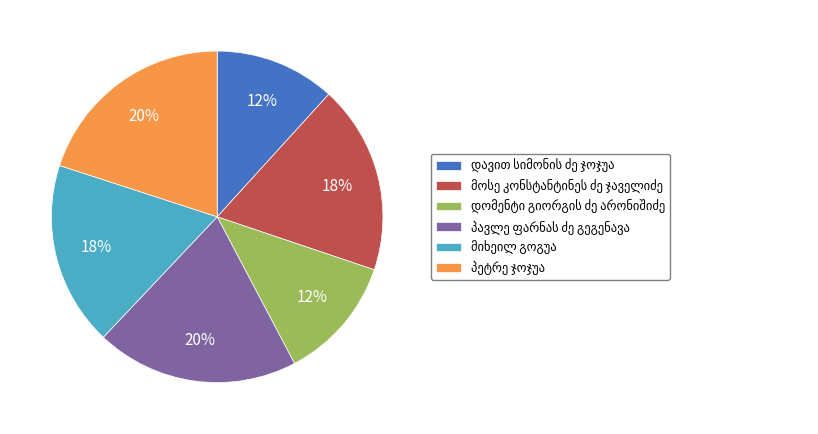

To the nearest percent, what is the difference between the largest and smallest slice percentages?

8%